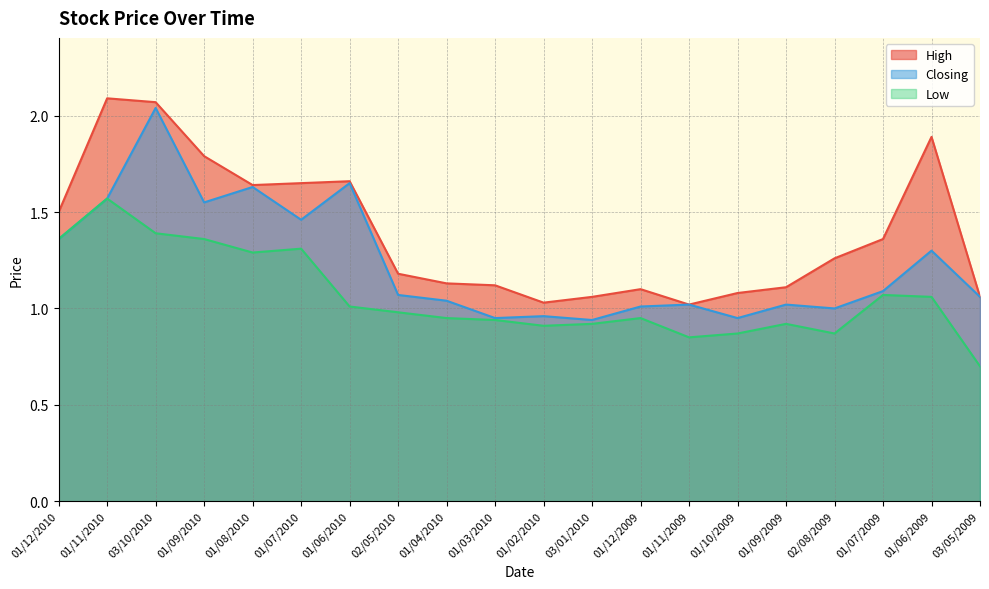

True or false: High and Closing cross at least once.

False